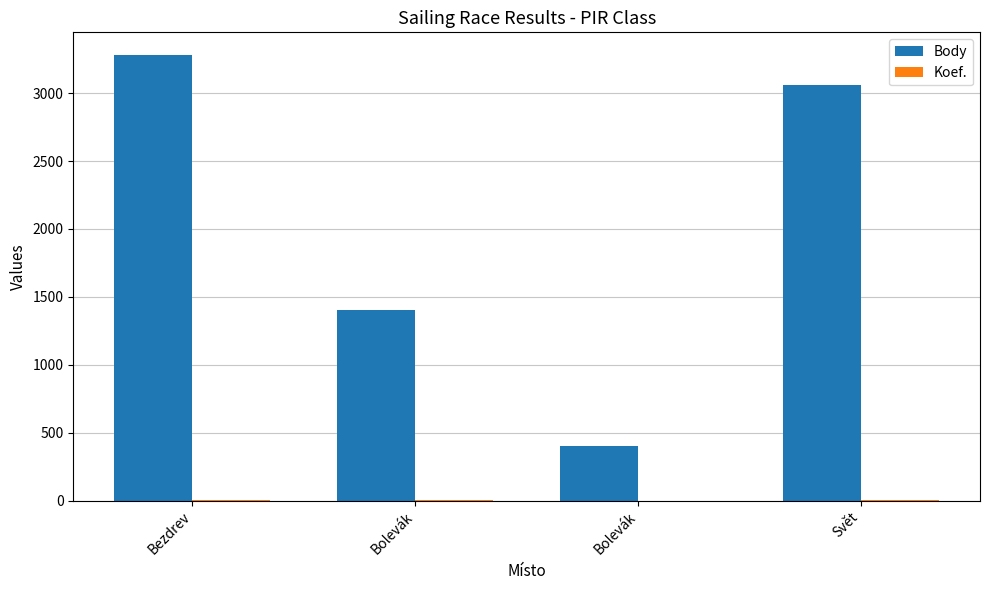

List the labels in order of Koef. value, largest first.

Bezdrev, Svět, Bolevák, Bolevák